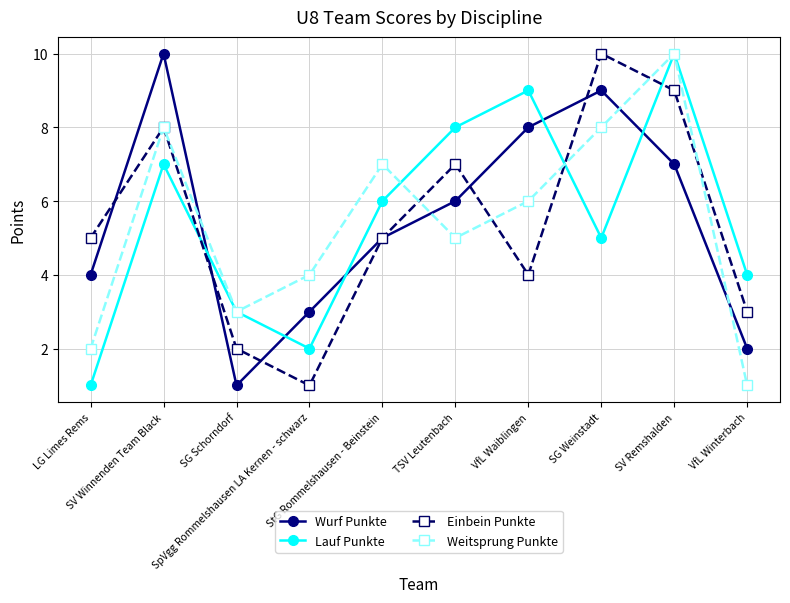

True or false: Wurf Punkte and Einbein Punkte intersect in this chart.

True